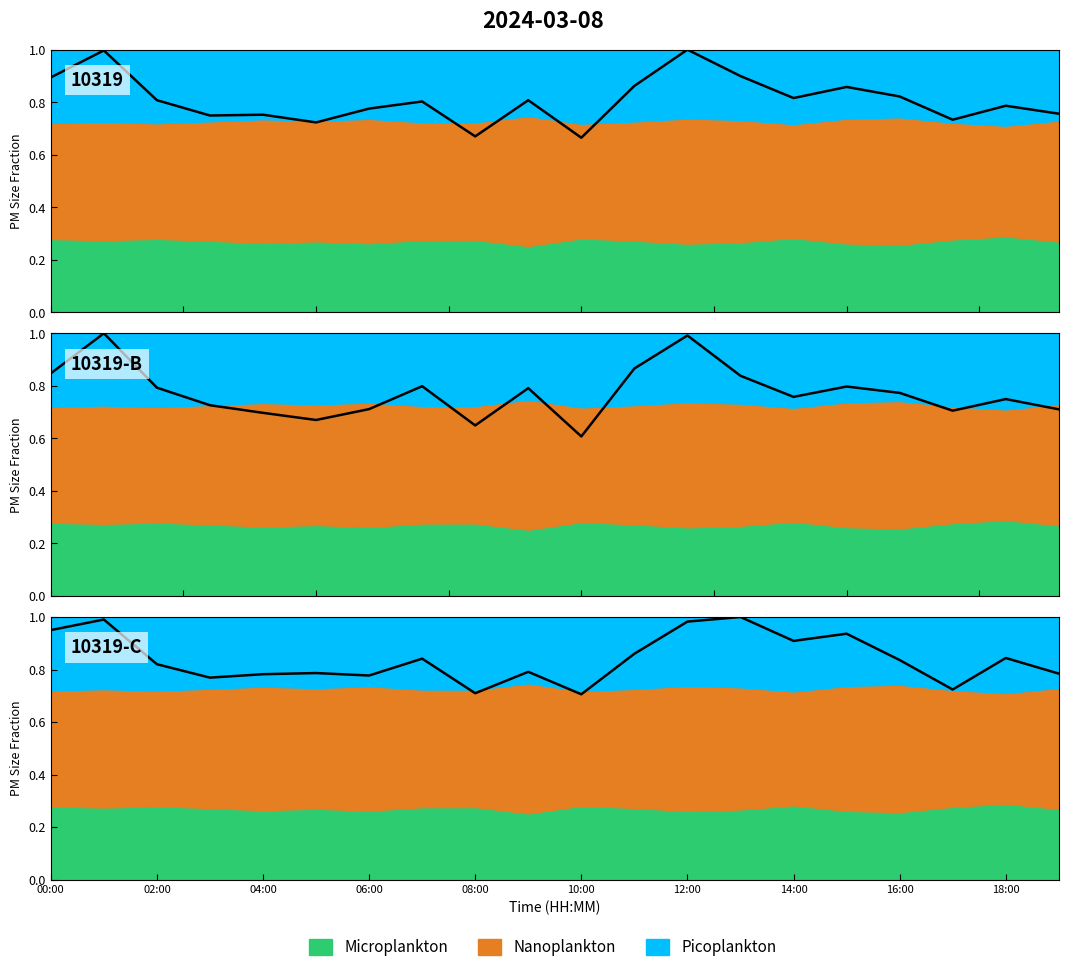

The value at 15:00 is 0.9. True or false?

True